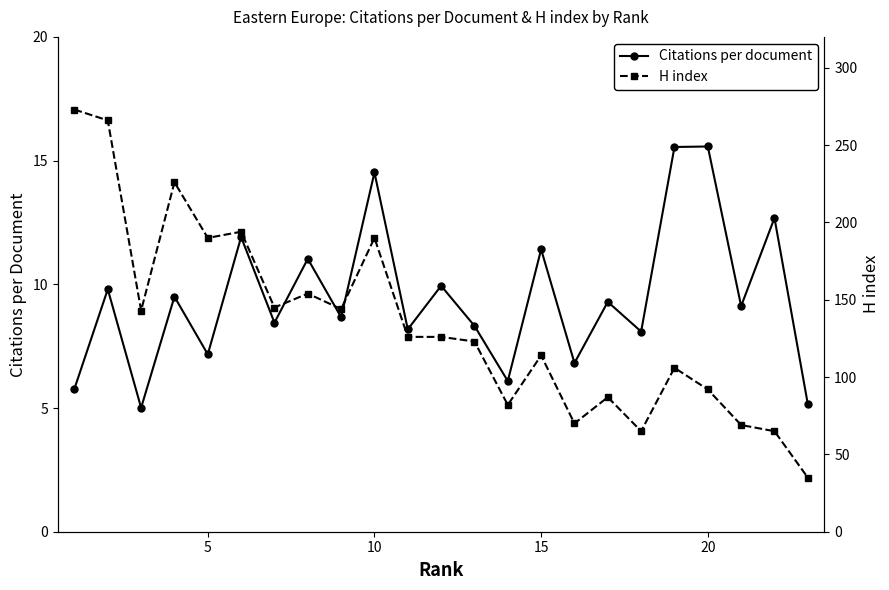

In Citations per document, how many points are higher than both neighbors (excluding endpoints)?

10